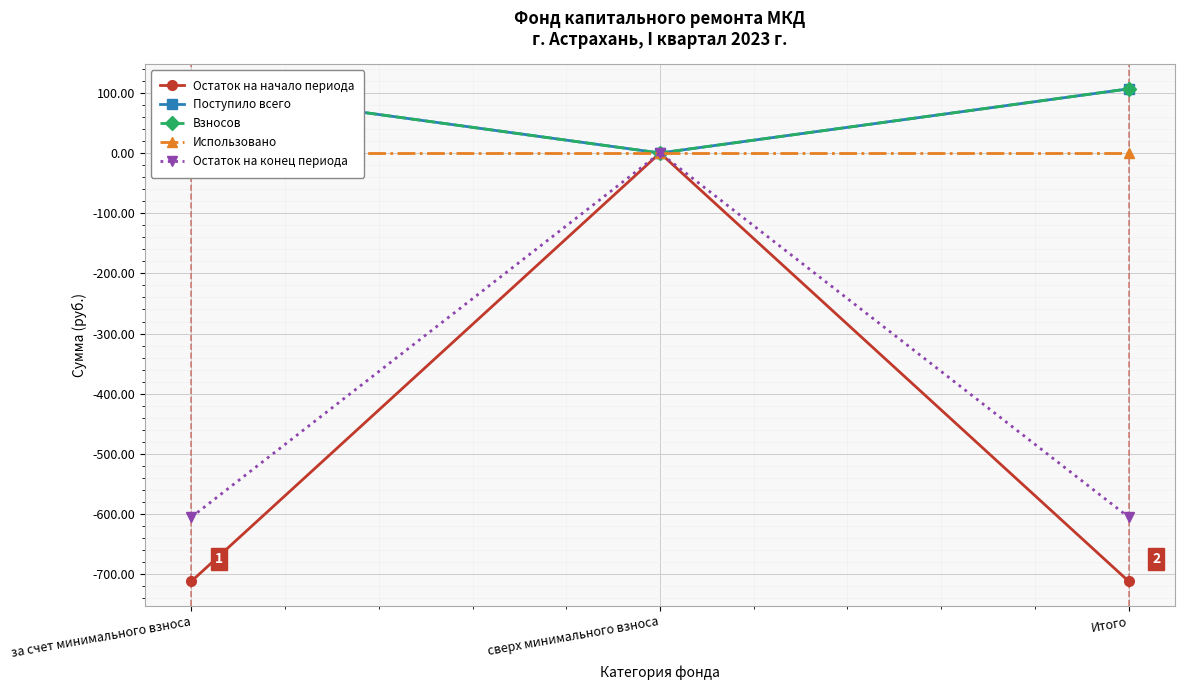

How many data points in Остаток на начало периода are above -711?

1